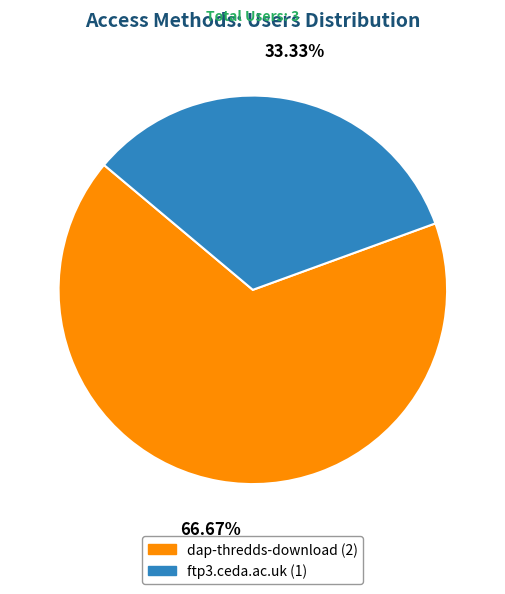

What percentage is the ftp3.ceda.ac.uk slice, to the nearest percent?

33%